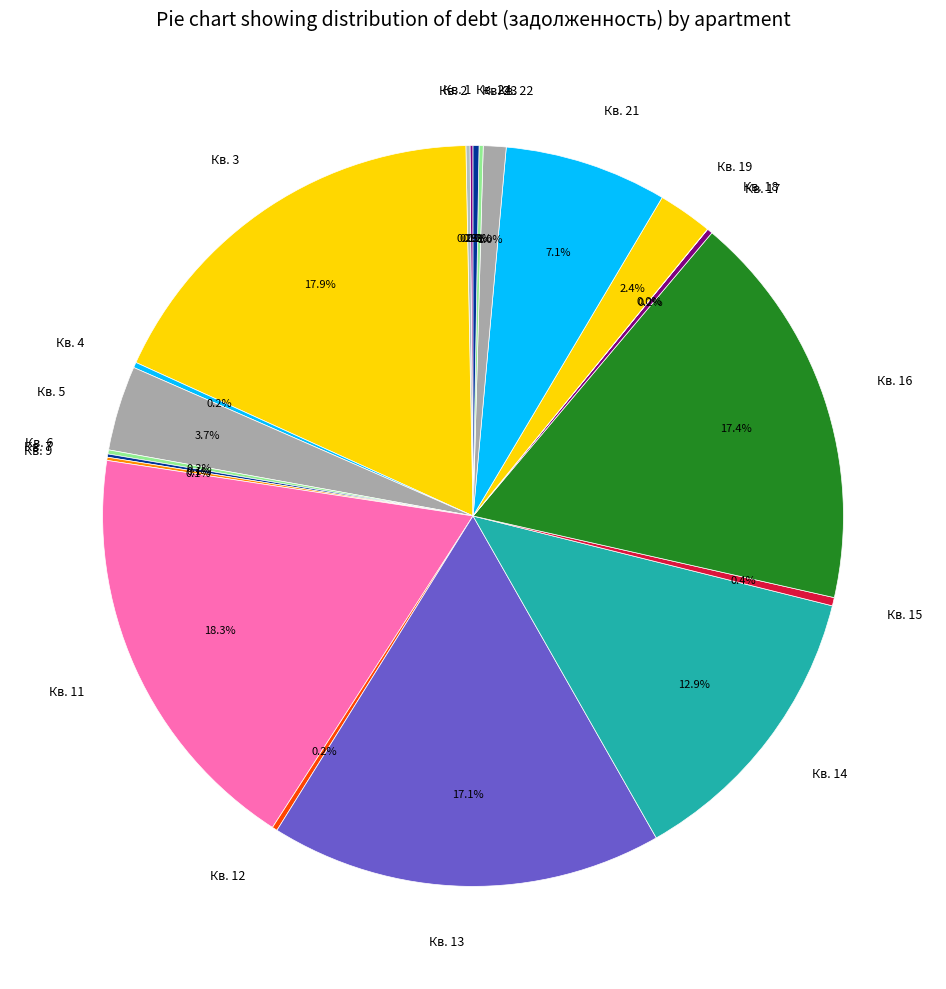

To the nearest percent, what is the average slice percentage?

5%